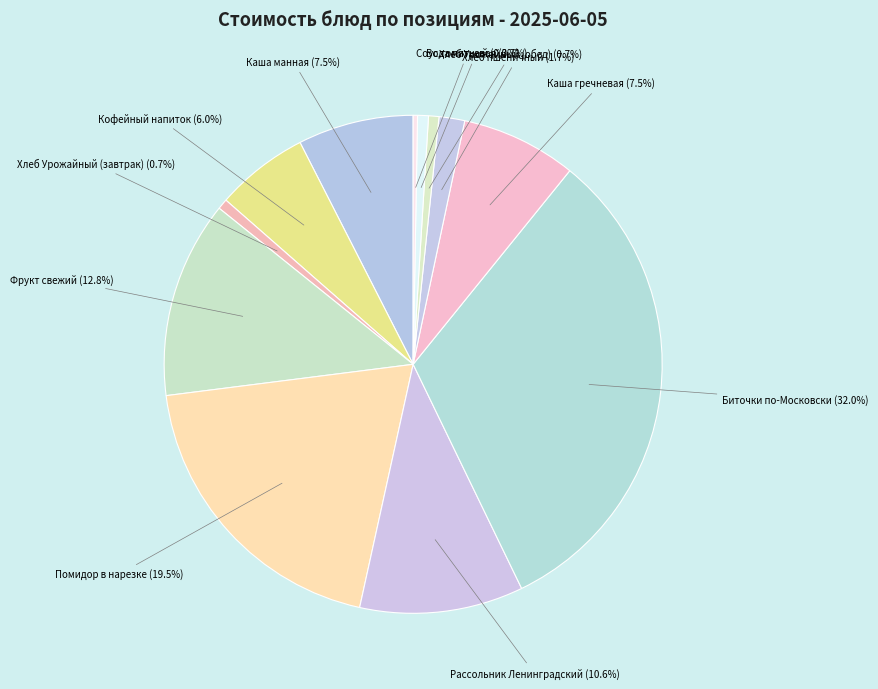

How many segments does this pie chart have?

12